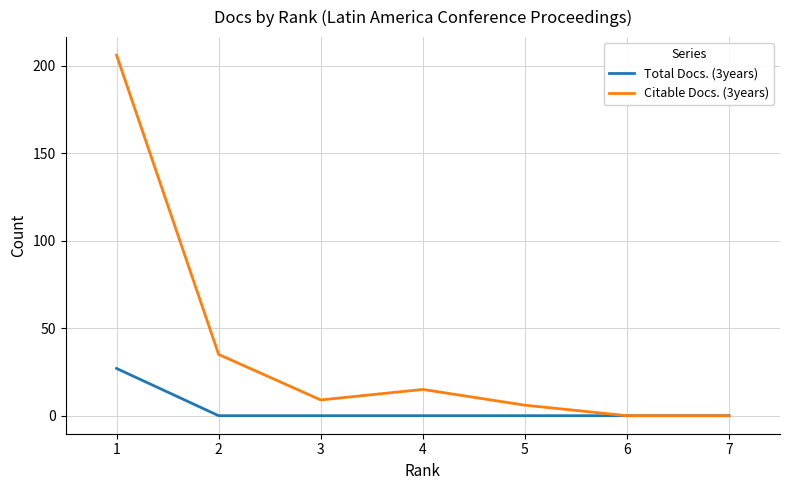

What is the greatest value displayed?

206